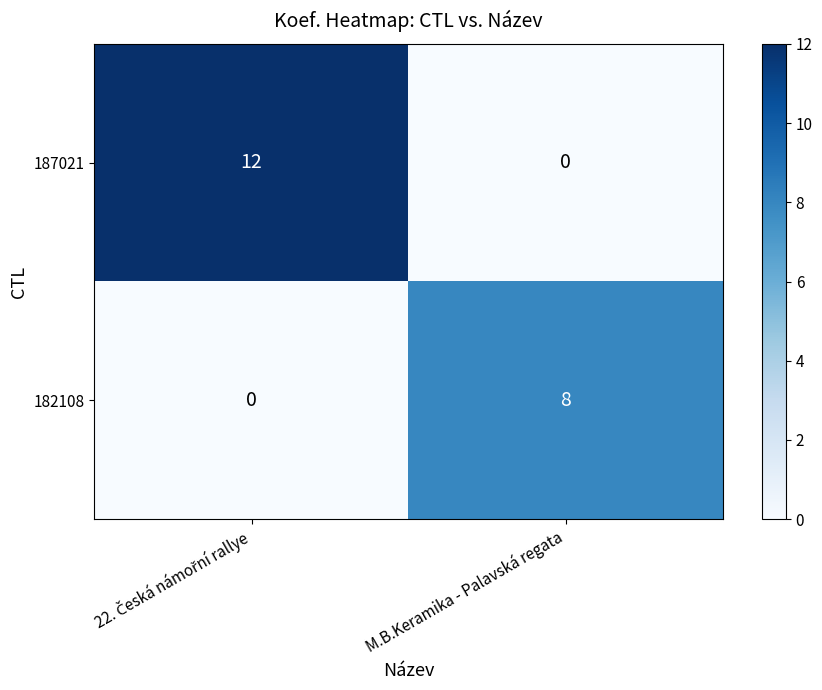

What is the spread (max minus min) of values at M.B.Keramika - Palavská regata?

8